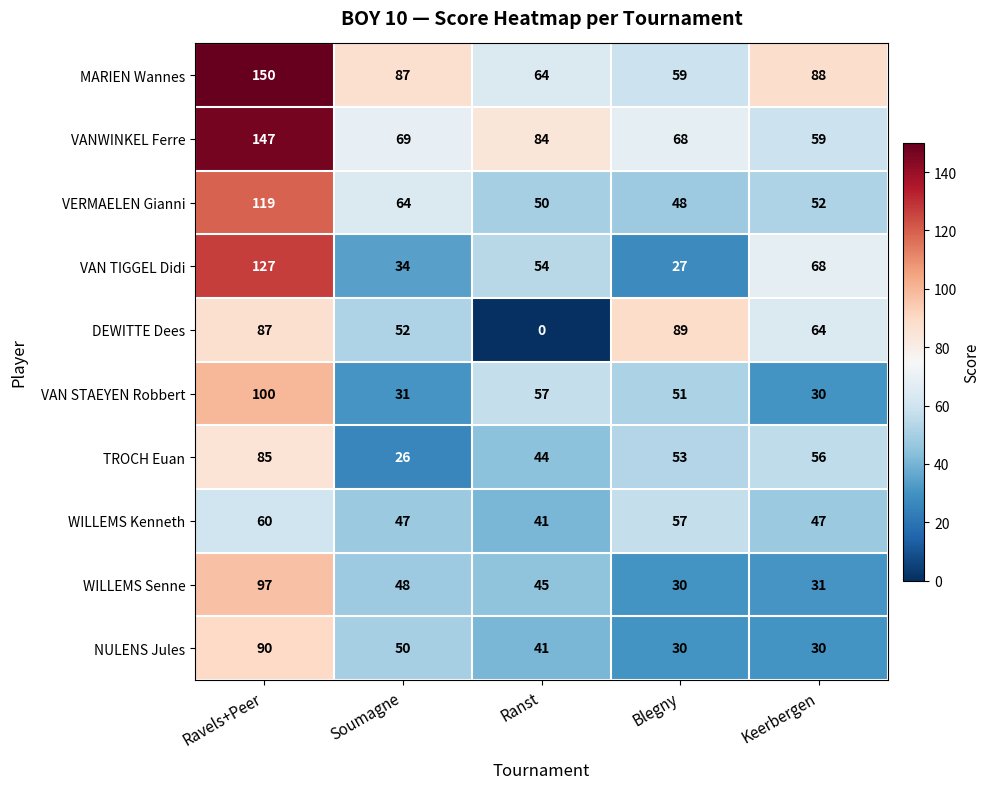

Rank the series by their maximum value, from lowest to highest.

WILLEMS Kenneth, TROCH Euan, DEWITTE Dees, NULENS Jules, WILLEMS Senne, VAN STAEYEN Robbert, VERMAELEN Gianni, VAN TIGGEL Didi, VANWINKEL Ferre, MARIEN Wannes